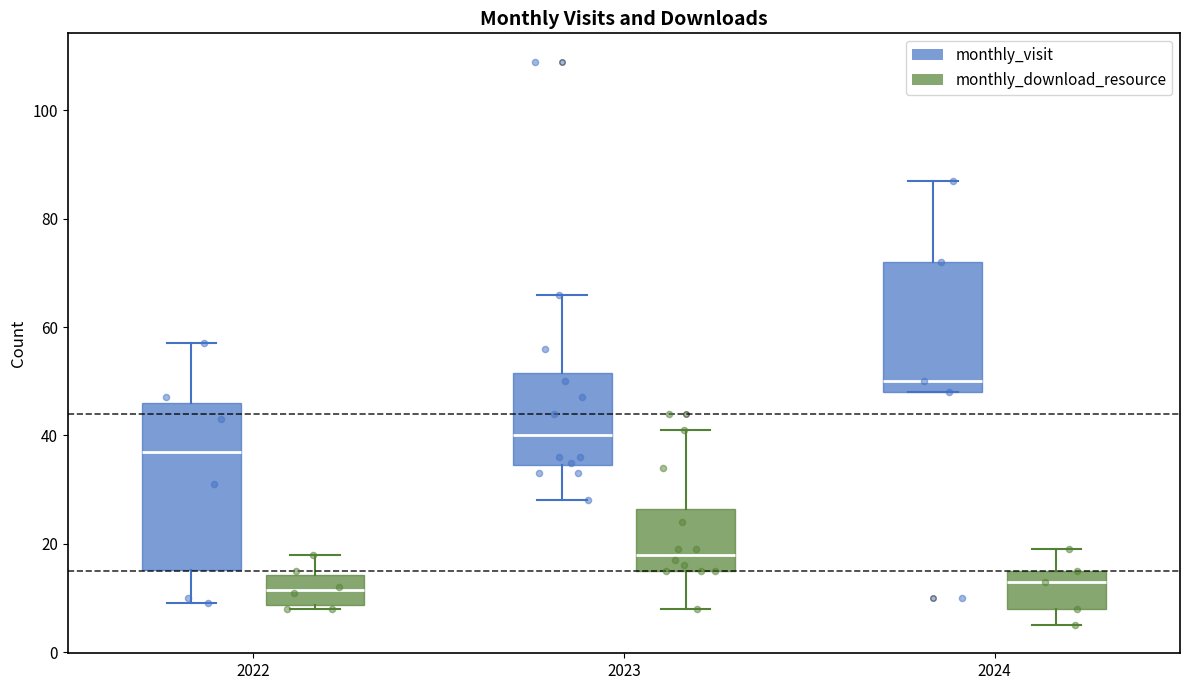

Reading left to right, read every box against the y-axis: the position of its median line, the range the box covers, and the ends of its whiskers. The values are not printed on the chart, so give them approximately, as read against the axis.

2022 (monthly_visit): median 38, box 16 to 46, whiskers 10 to 58
2022 (monthly_download_resource): median 12, box 8 to 14, whiskers 8 (just below the box's lower edge) to 18
2023 (monthly_visit): median 40, box 34 to 52, whiskers 28 to 66
2023 (monthly_download_resource): median 18, box 16 to 26, whiskers 8 to 42
2024 (monthly_visit): median 50, box 48 to 72, whiskers 48 to 88
2024 (monthly_download_resource): median 14, box 8 to 16, whiskers 6 to 20